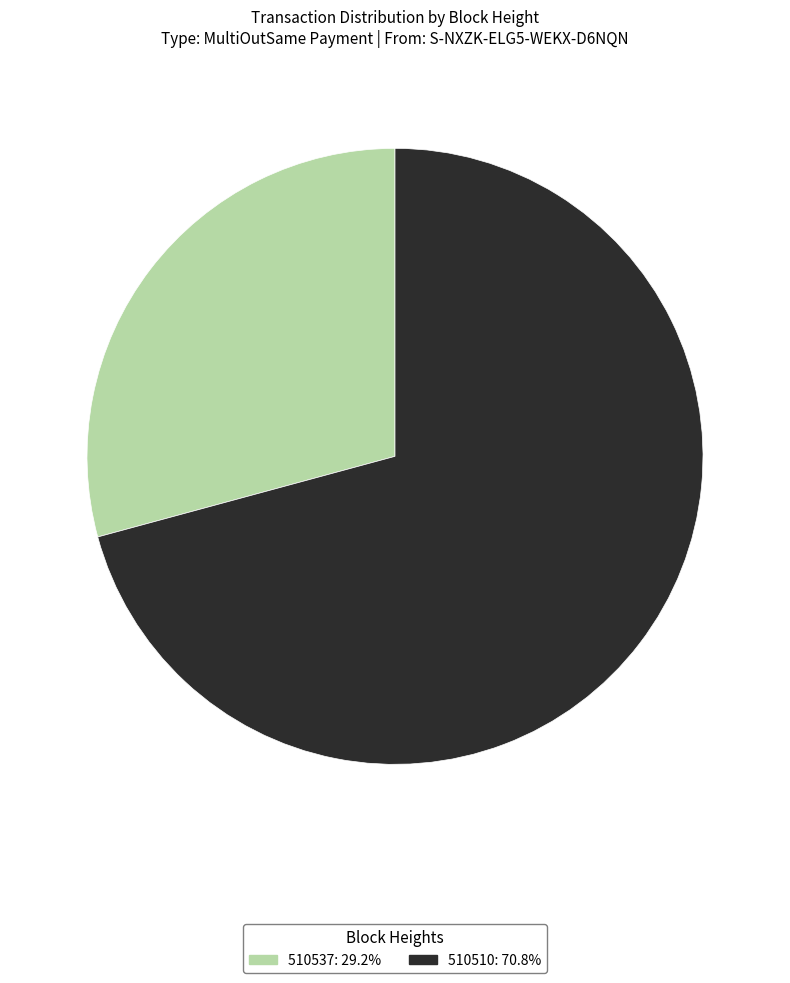

How many segments does this pie chart have?

2